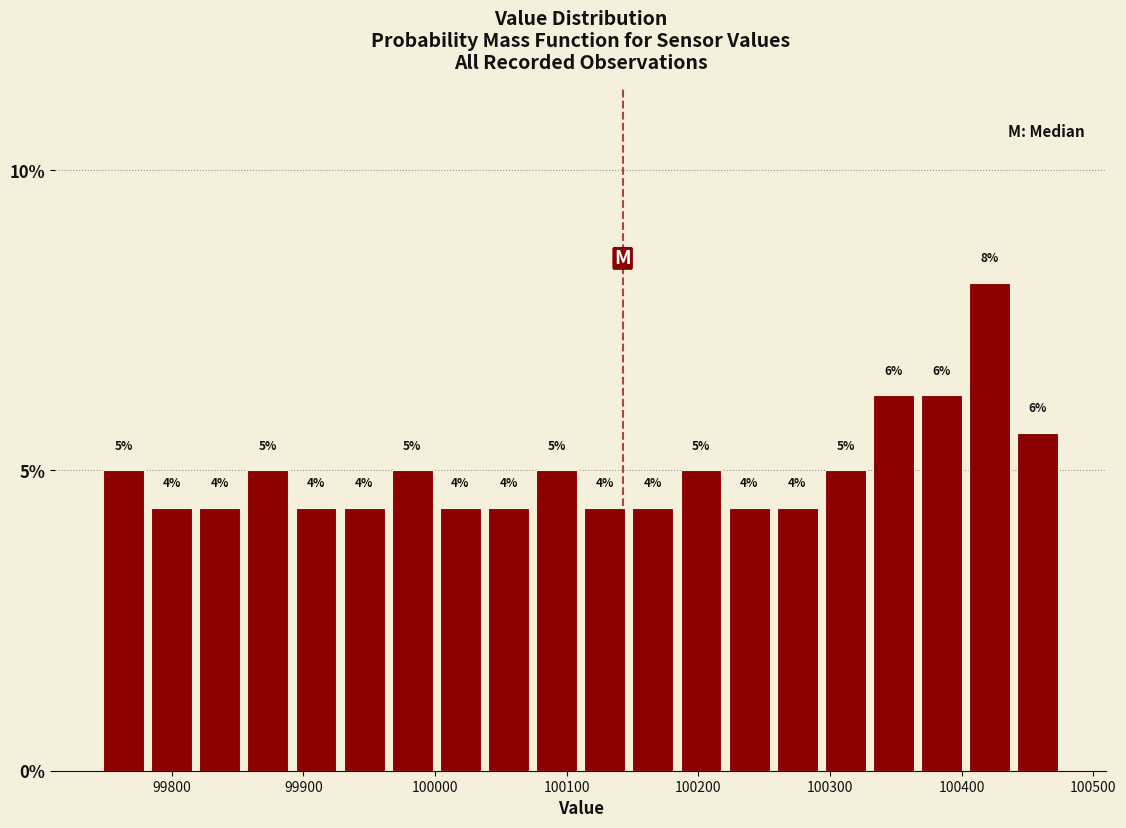

Around what value on the x-axis is the tallest bar? Give the approximate position of its centre, as read against the axis.

100420